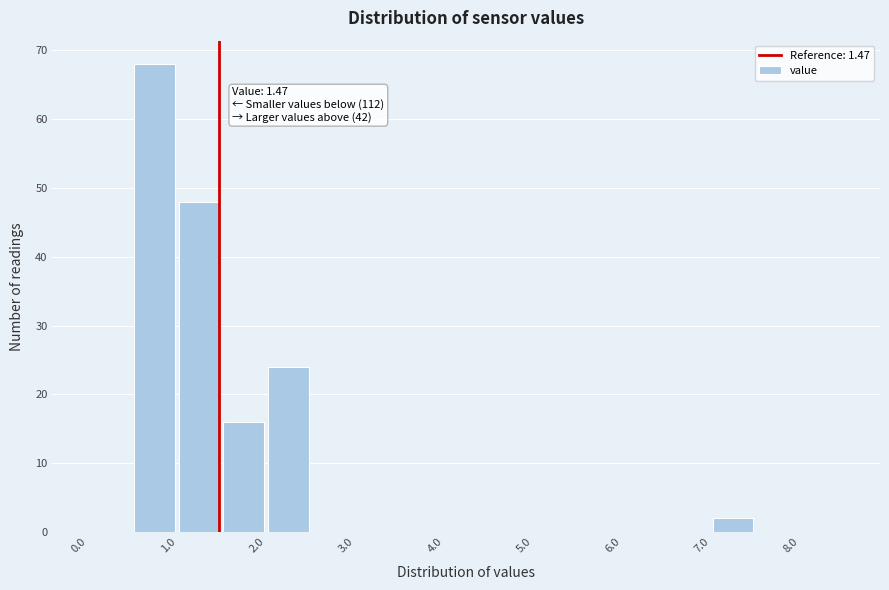

Over which range of the x-axis is the bar tallest?

0.5 to 1.0